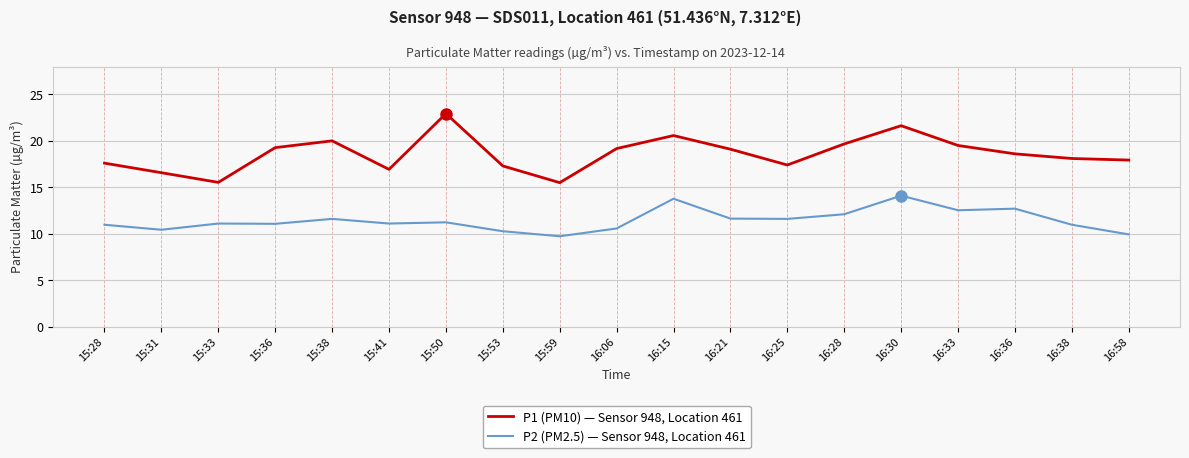

List the series in order of their overall mean, lowest first.

P2 (PM2.5) — Sensor 948, Location 461, P1 (PM10) — Sensor 948, Location 461